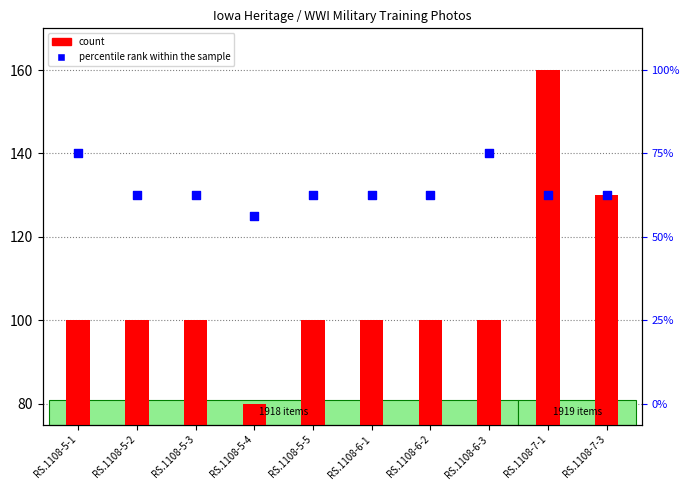

What is the total value across all series at RS.1108-6-1?

230